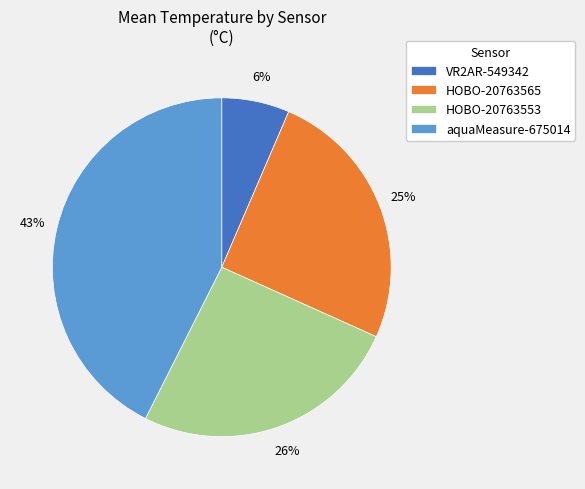

How many segments does this pie chart have?

4